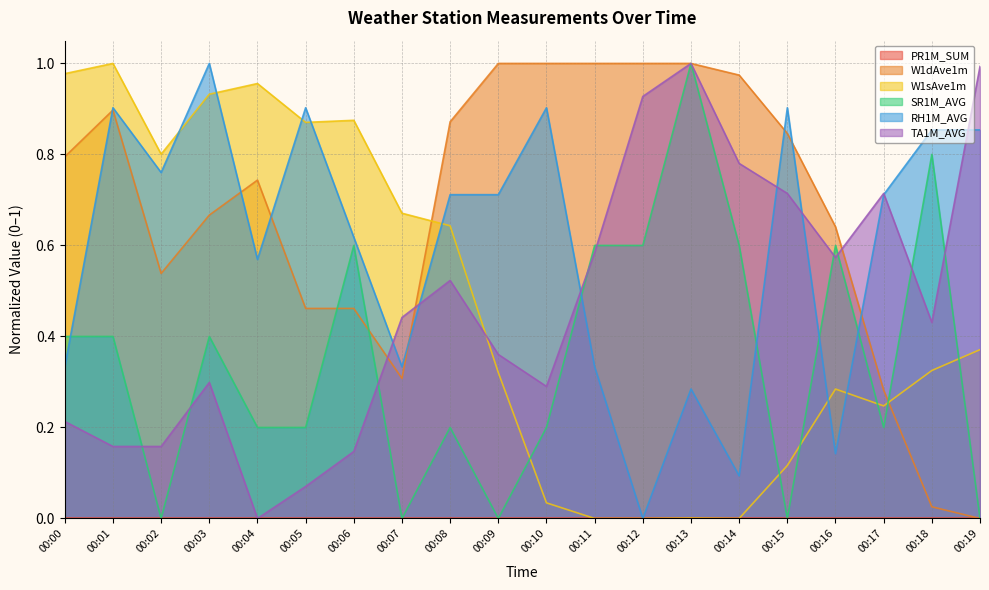

True or false: W1sAve1m has more than 1 points higher than both neighbors.

True